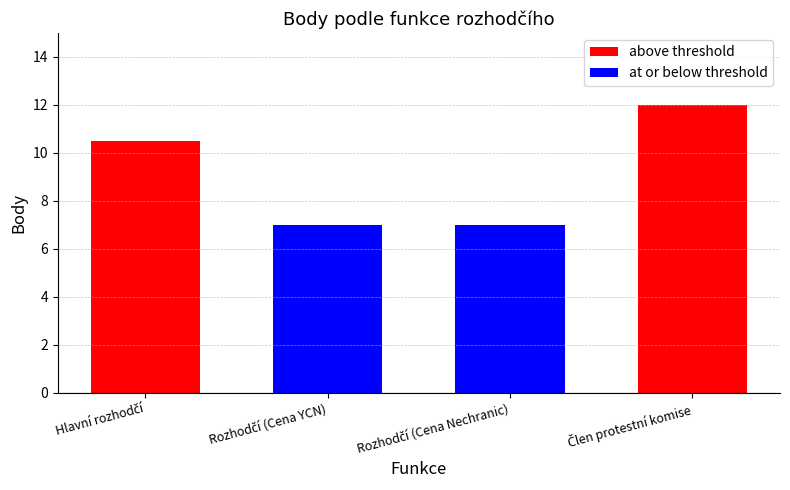

How many values in above threshold are above zero?

2